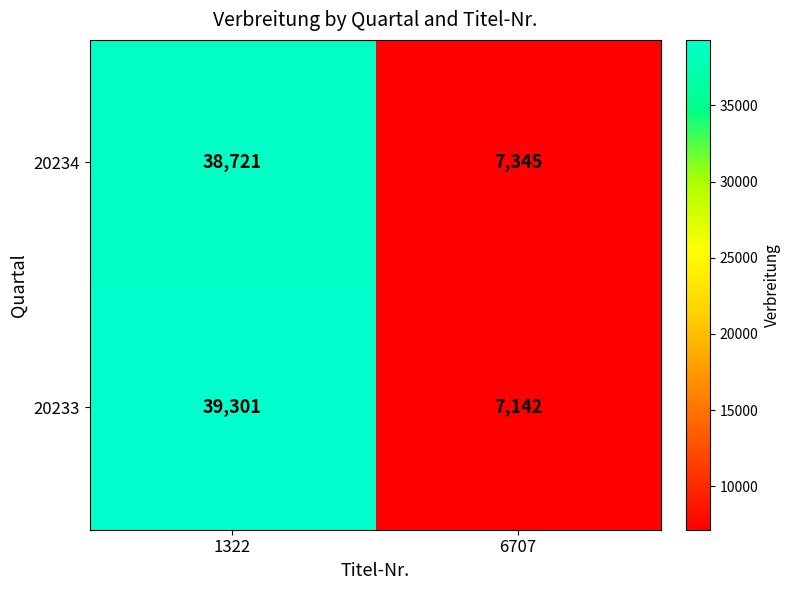

The 20234 series shows 7345 at 6707. True or false?

True